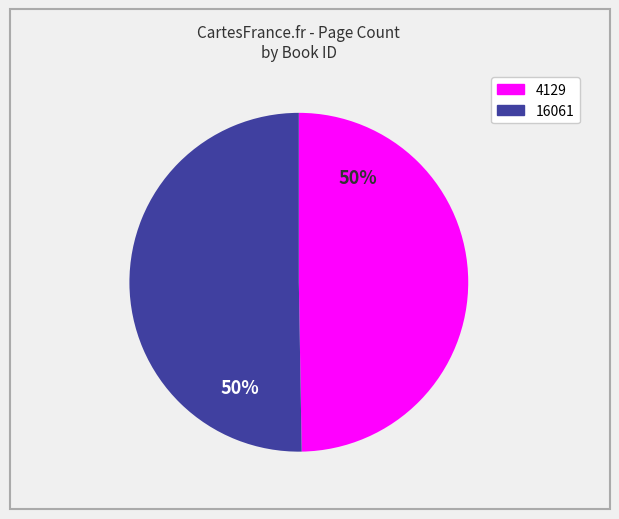

Is it true that 16061 is 57% of the pie?

False